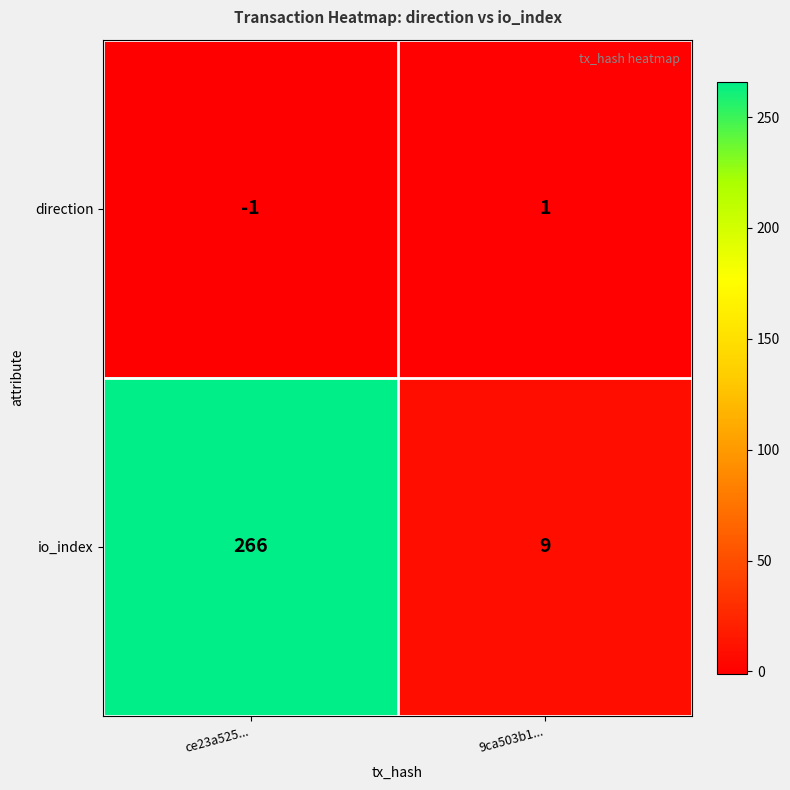

Reading left to right, list all the values displayed in this chart.

direction: ce23a525...=-1	9ca503b1...=1
io_index: ce23a525...=266	9ca503b1...=9